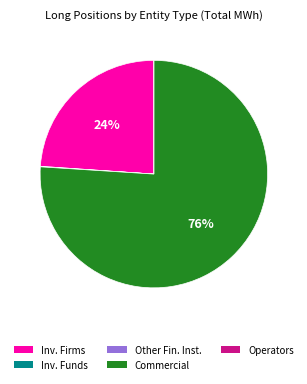

To the nearest percent, what is the average slice percentage?

20%